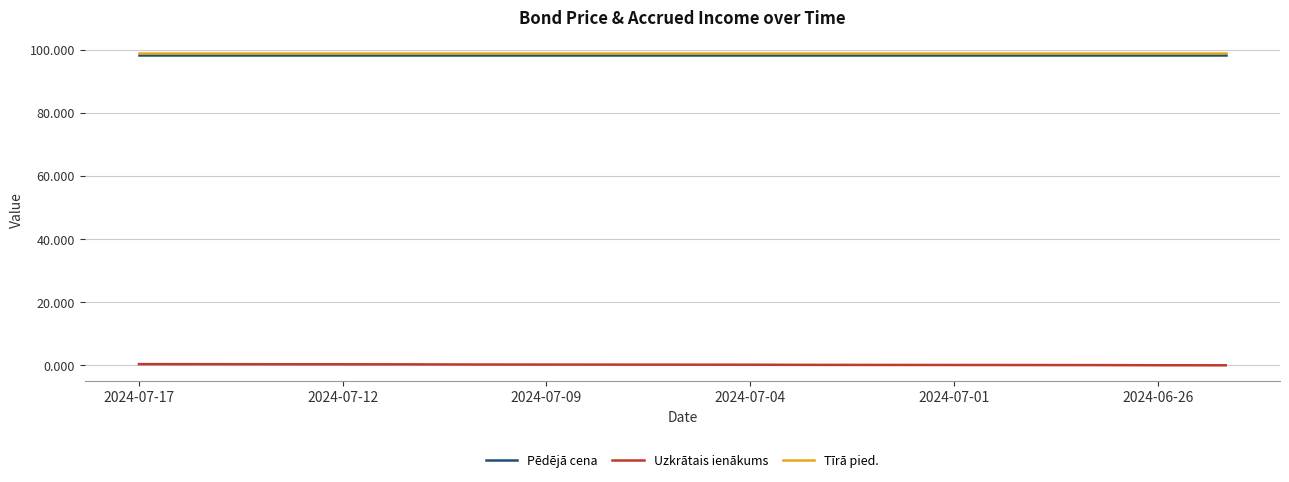

True or false: Tīrā pied. and Uzkrātais ienākums cross at least once.

False